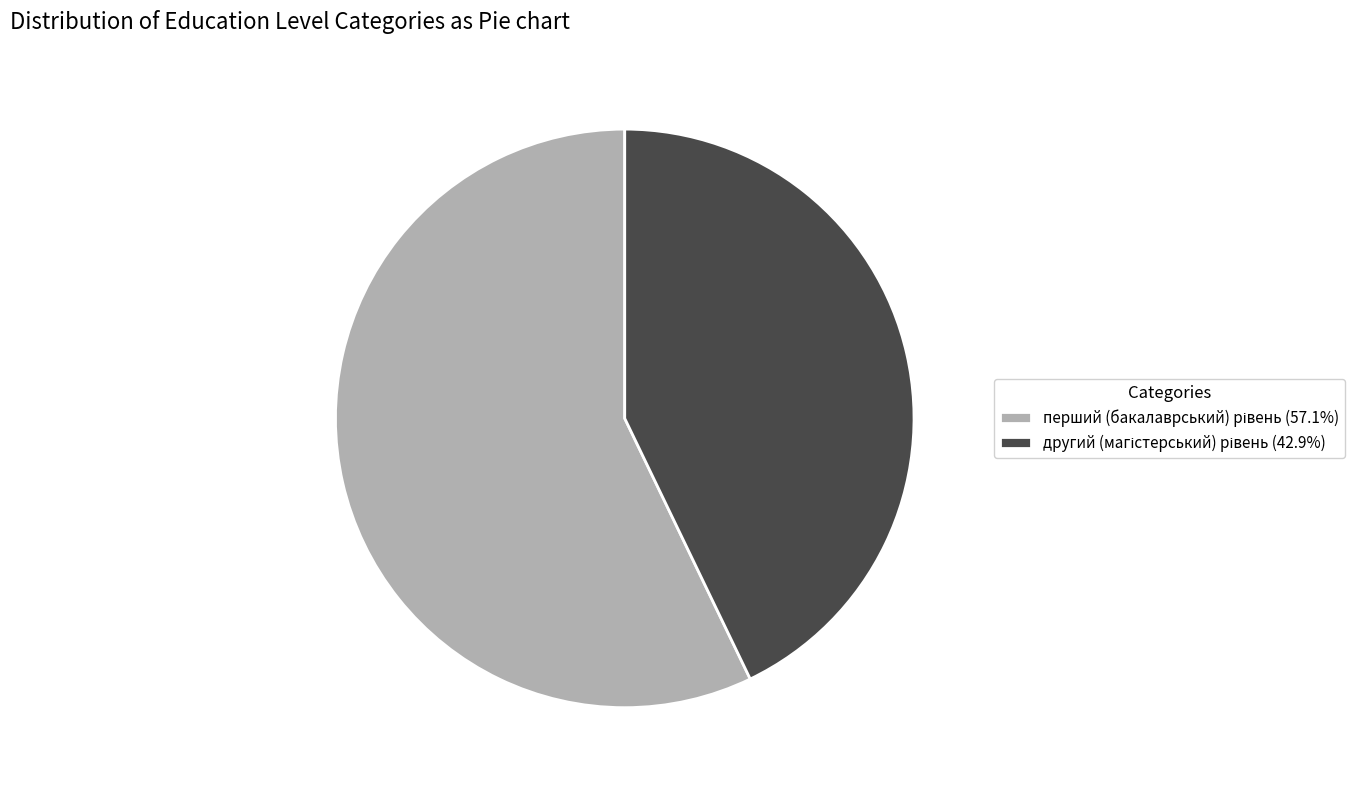

Is there a majority slice in this chart?

Yes